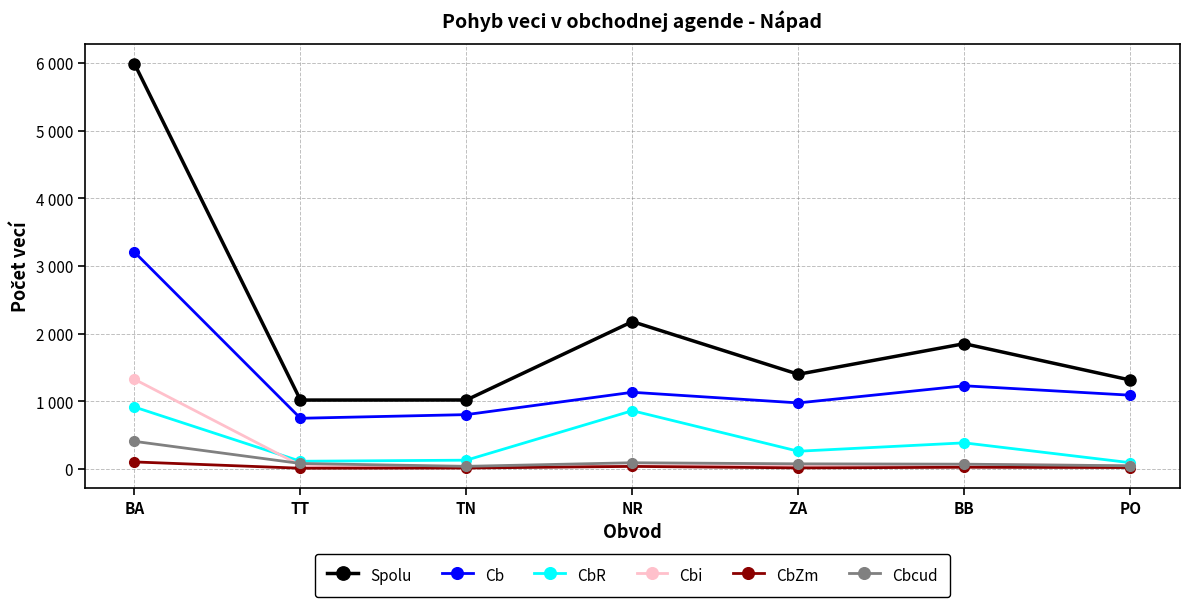

How many interior local peaks does the Cb series have?

2